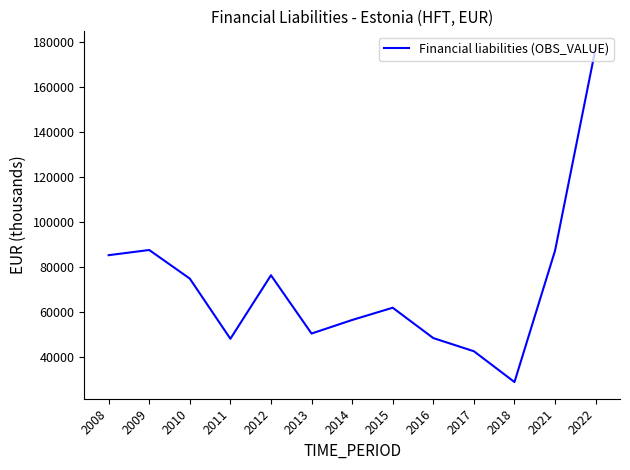

What is the difference between the maximum and minimum values?

148366